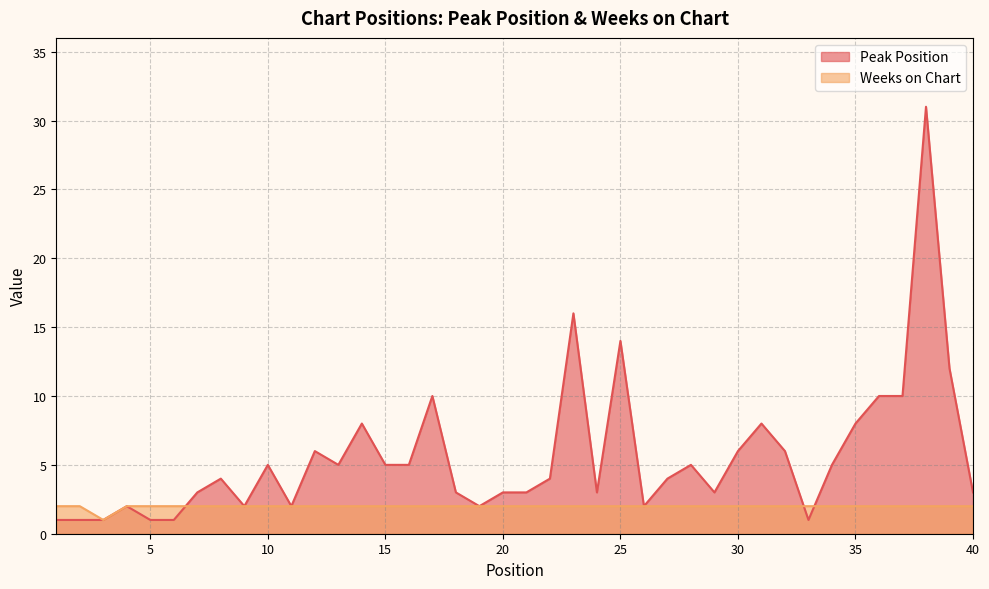

The value of Peak Position at 15 is 5. True or false?

True